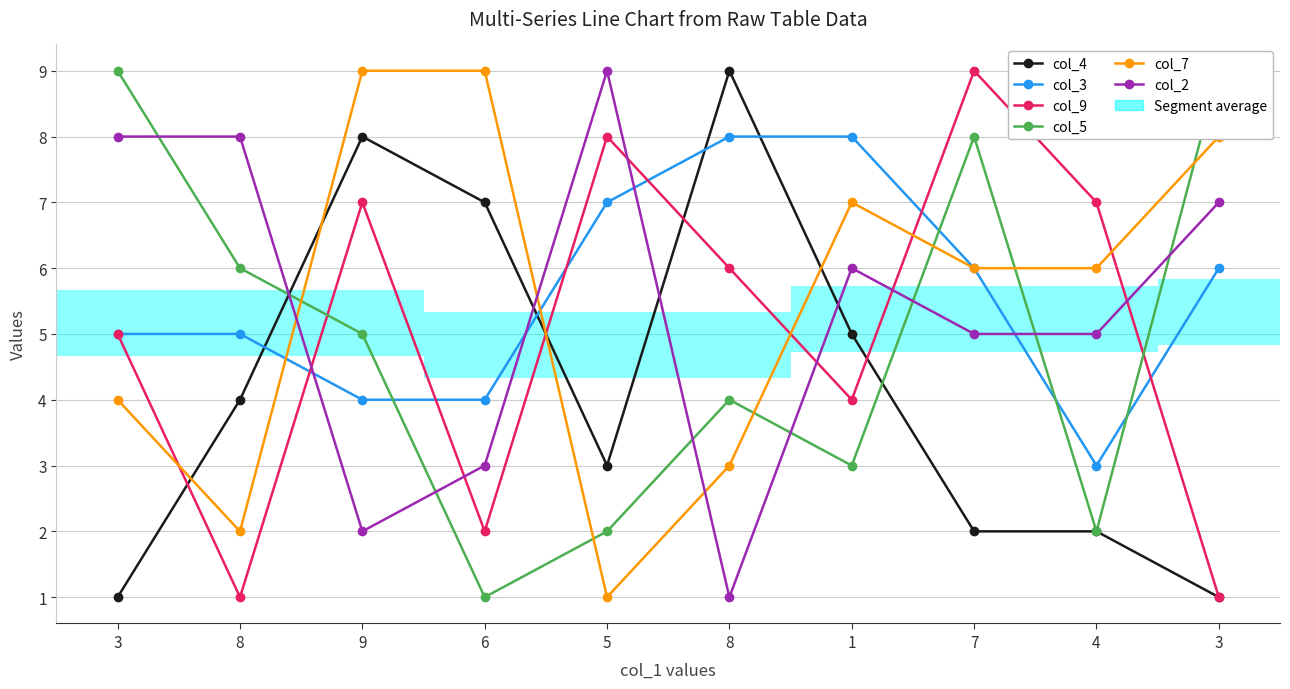

Does the chart have visible grid lines?

Yes